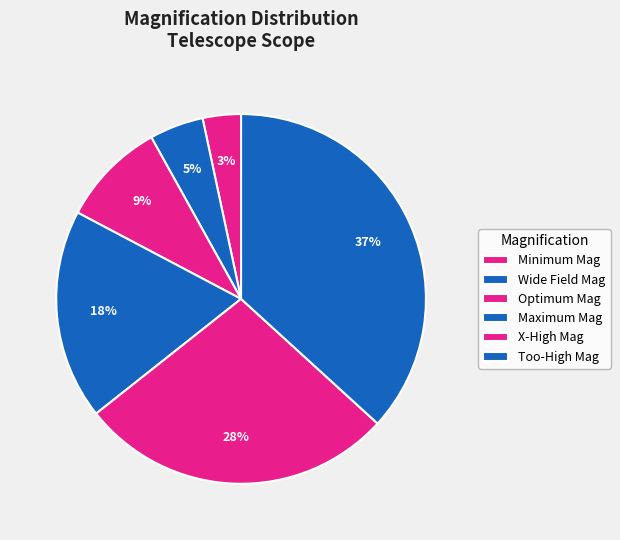

Does Optimum Mag account for over 50% of the chart?

No